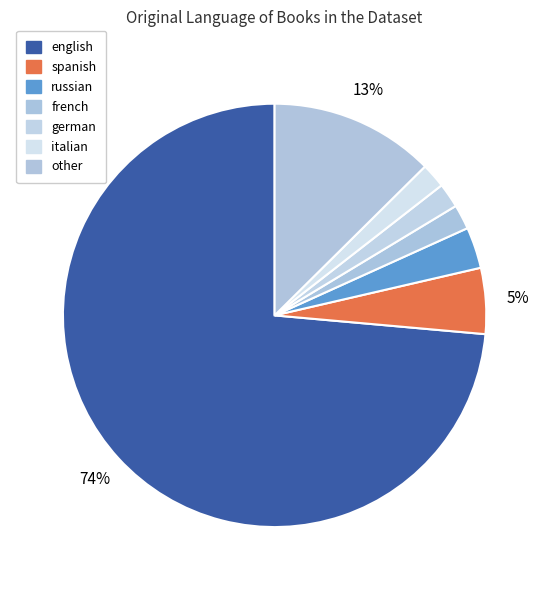

What is the total percentage of other and french?

14.5%